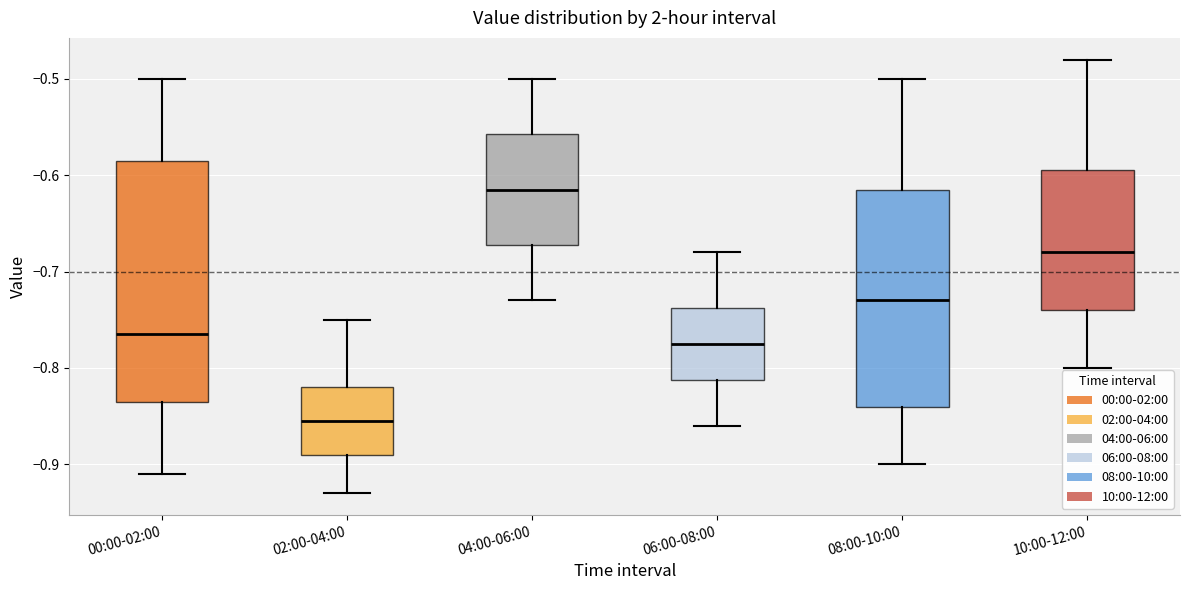

Reading left to right, transcribe this box plot: for each box, give where its median line is, the range the box spans, and where its two whiskers end, as read against the y-axis. The values are not printed on the chart, so give them approximately, as read against the axis.

00:00-02:00: median -0.76, box -0.83 to -0.58, whiskers -0.91 to -0.50
02:00-04:00: median -0.85, box -0.89 to -0.82, whiskers -0.93 to -0.75
04:00-06:00: median -0.61, box -0.67 to -0.56, whiskers -0.73 to -0.50
06:00-08:00: median -0.77, box -0.81 to -0.74, whiskers -0.86 to -0.68
08:00-10:00: median -0.73, box -0.84 to -0.61, whiskers -0.90 to -0.50
10:00-12:00: median -0.68, box -0.74 to -0.59, whiskers -0.80 to -0.48